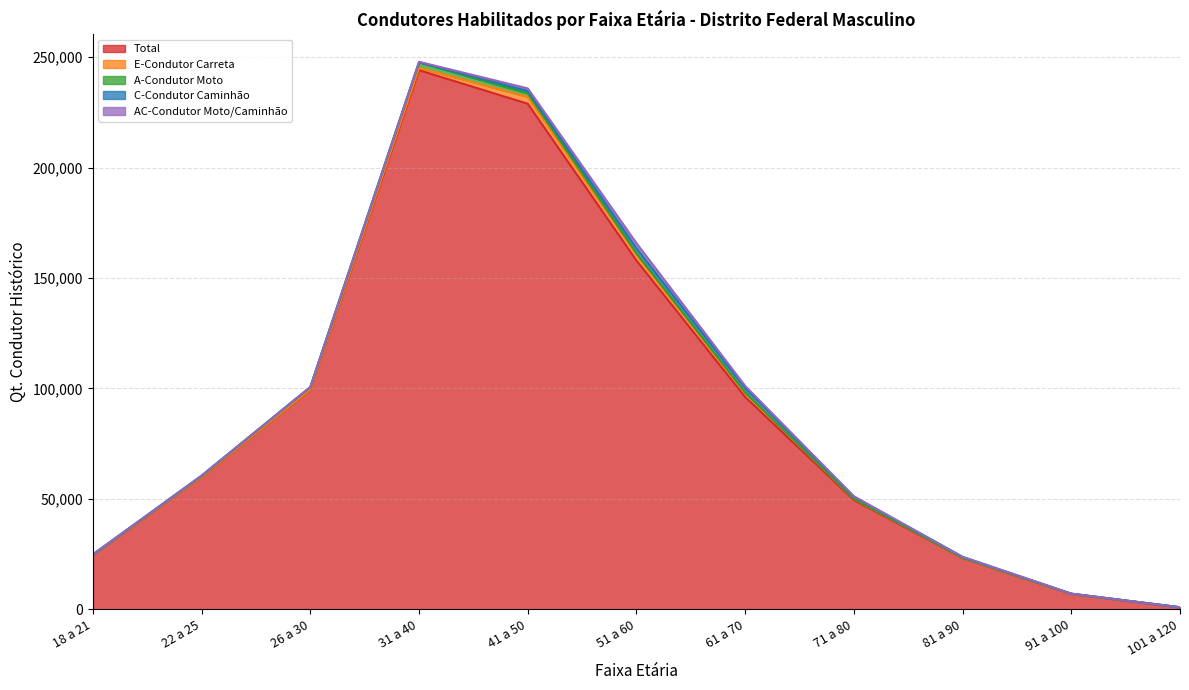

What position from the right is 41 a 50?

7